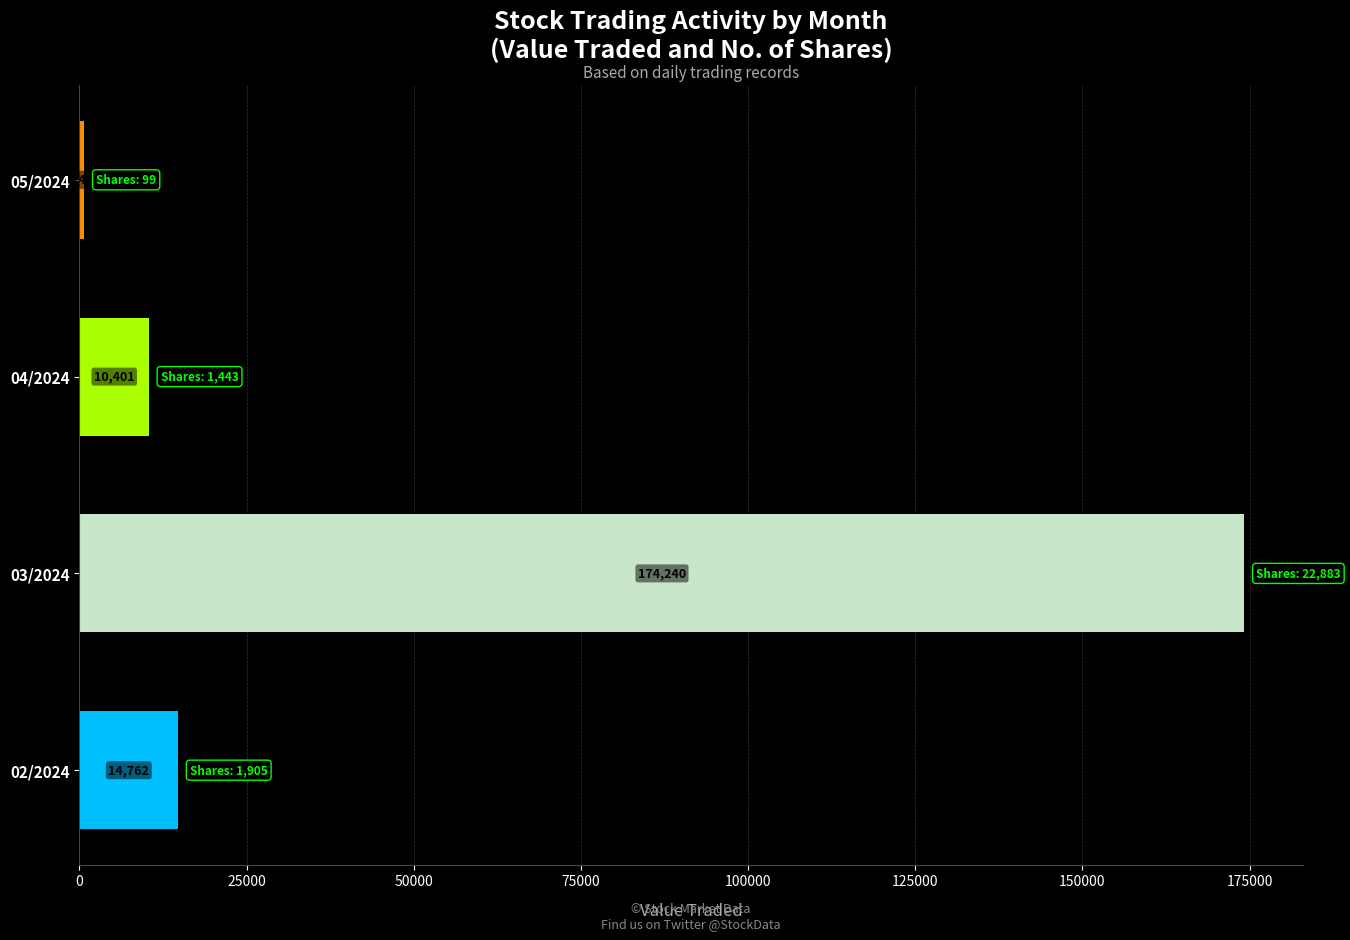

Read the value at 03/2024.

174240